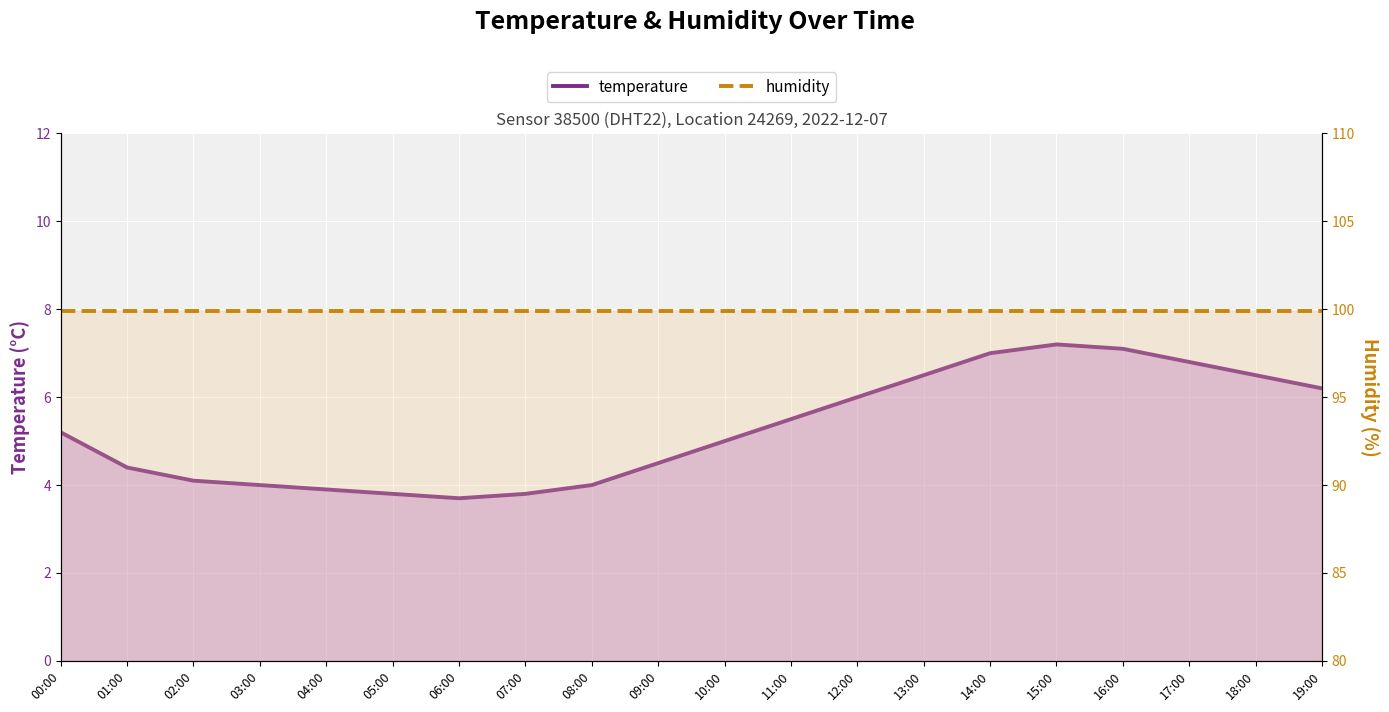

Which category has the highest value in the temperature series?

15:00